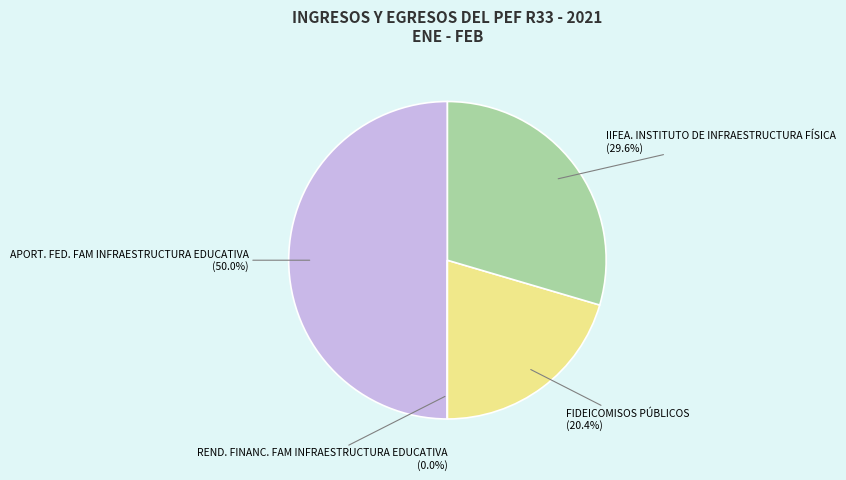

Which category has the biggest portion of the pie?

APORT. FED. FAM INFRAESTRUCTURA EDUCATIVA